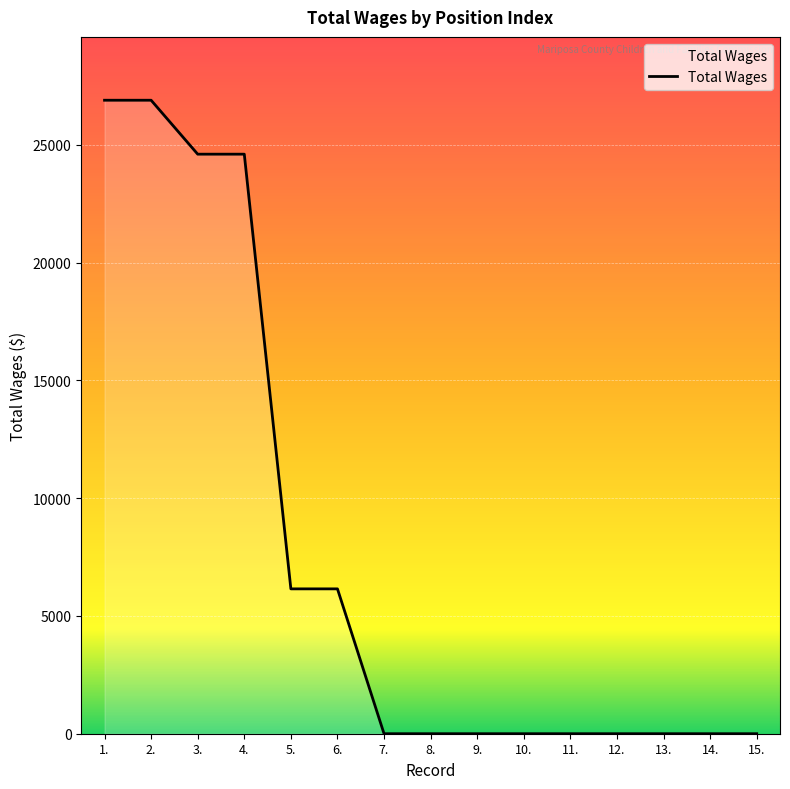

Is it true that the value at 7. is 0?

True